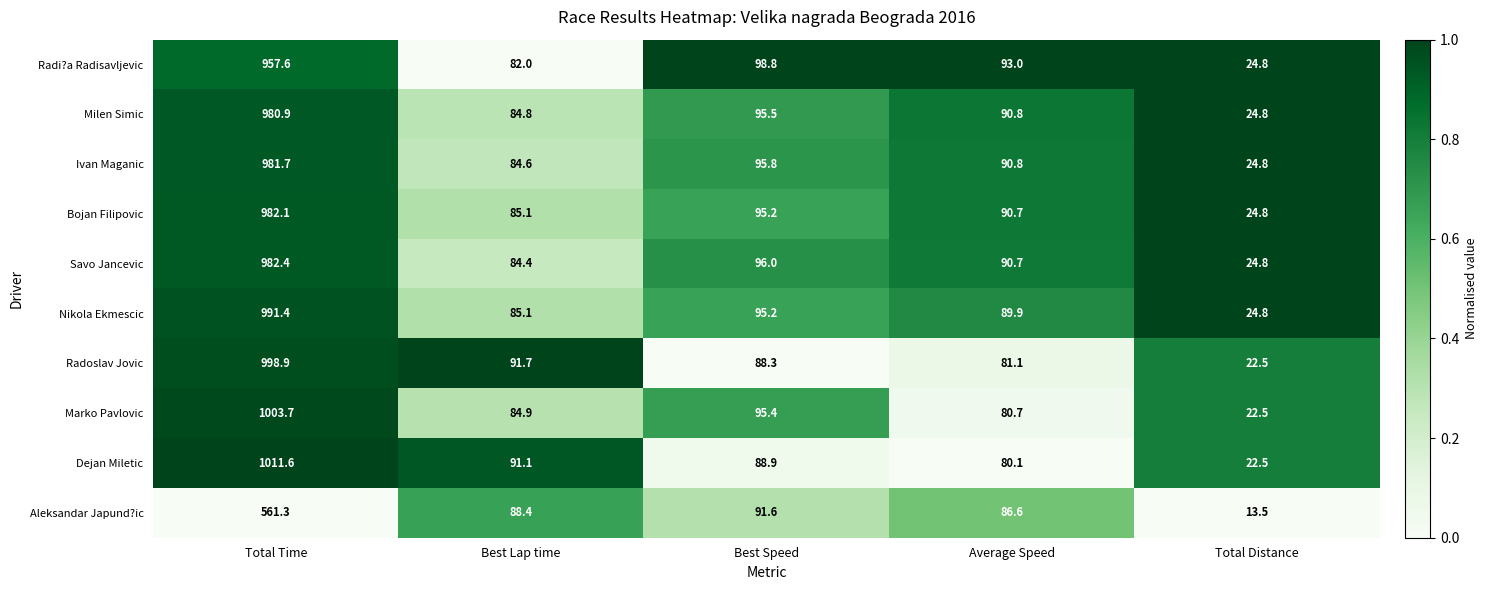

Rank the series by their maximum value, from highest to lowest.

Dejan Miletic, Marko Pavlovic, Radoslav Jovic, Nikola Ekmescic, Savo Jancevic, Bojan Filipovic, Ivan Maganic, Milen Simic, Radi?a Radisavljevic, Aleksandar Japund?ic